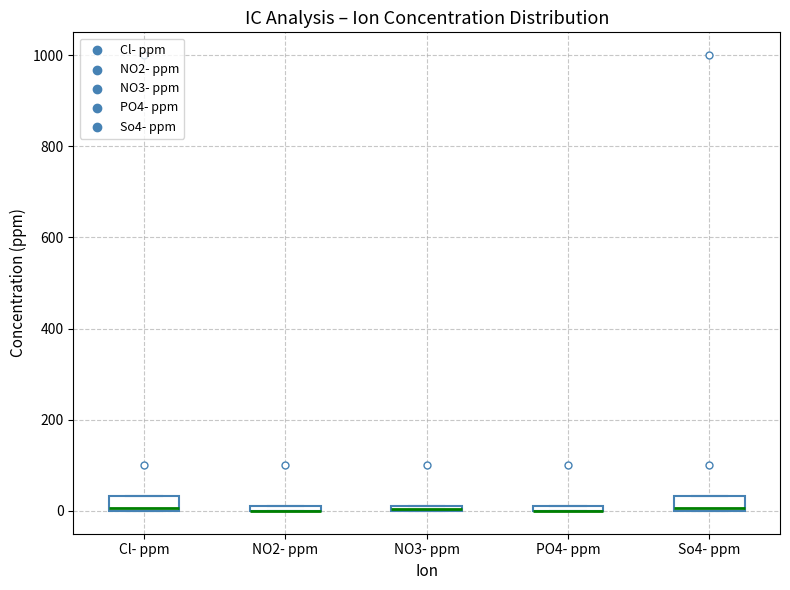

Where is the lower edge of the box for NO2- ppm on the y-axis? The values are not printed on the chart, so give them approximately, as read against the axis.

0